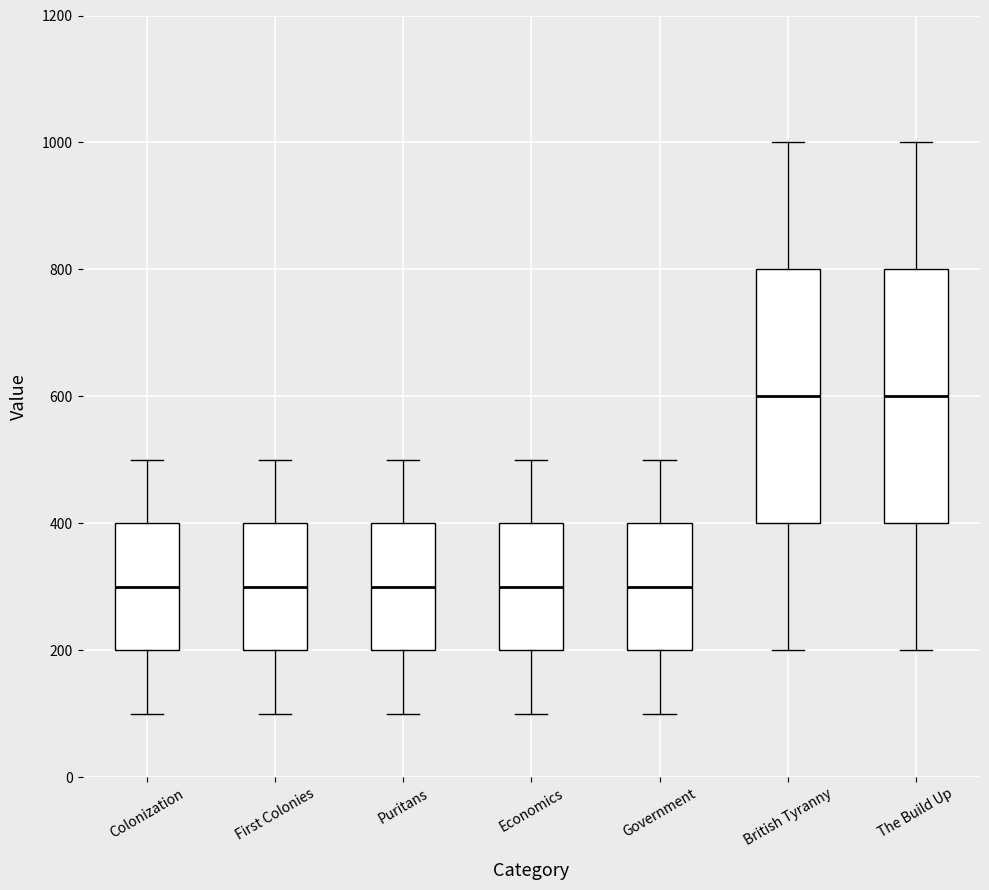

Where does the lower whisker of the box for The Build Up end on the y-axis? The values are not printed on the chart, so give them approximately, as read against the axis.

200